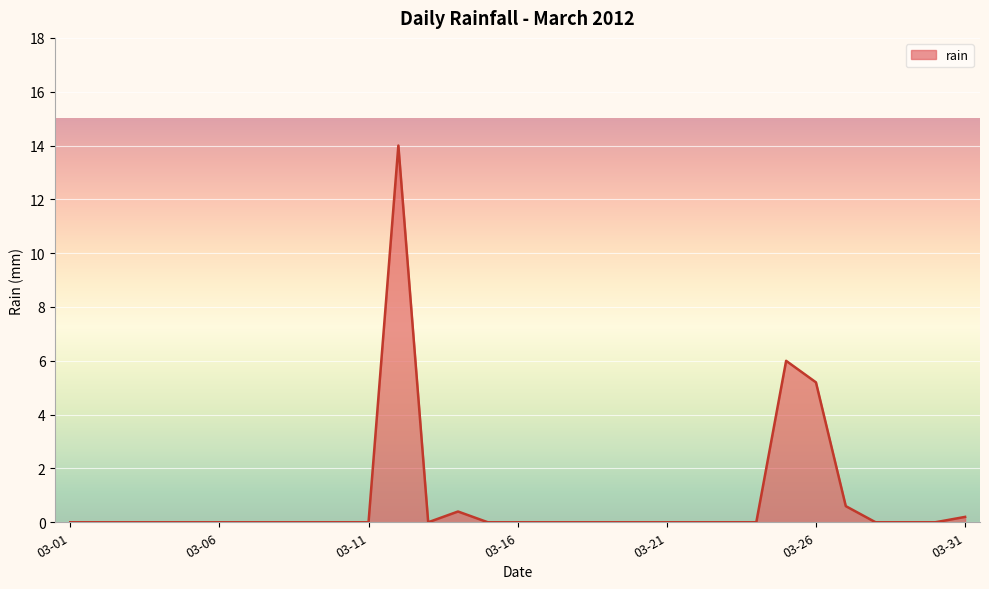

Reading left to right, extract all data points from this chart.

0.0	0.0	0.0	0.0	0.0	0.0	0.0	0.0	0.0	0.0	0.0	14.0	0.0	0.4	0.0	0.0	0.0	0.0	0.0	0.0	0.0	0.0	0.0	0.0	6.0	5.2	0.6	0.0	0.0	0.0	0.2